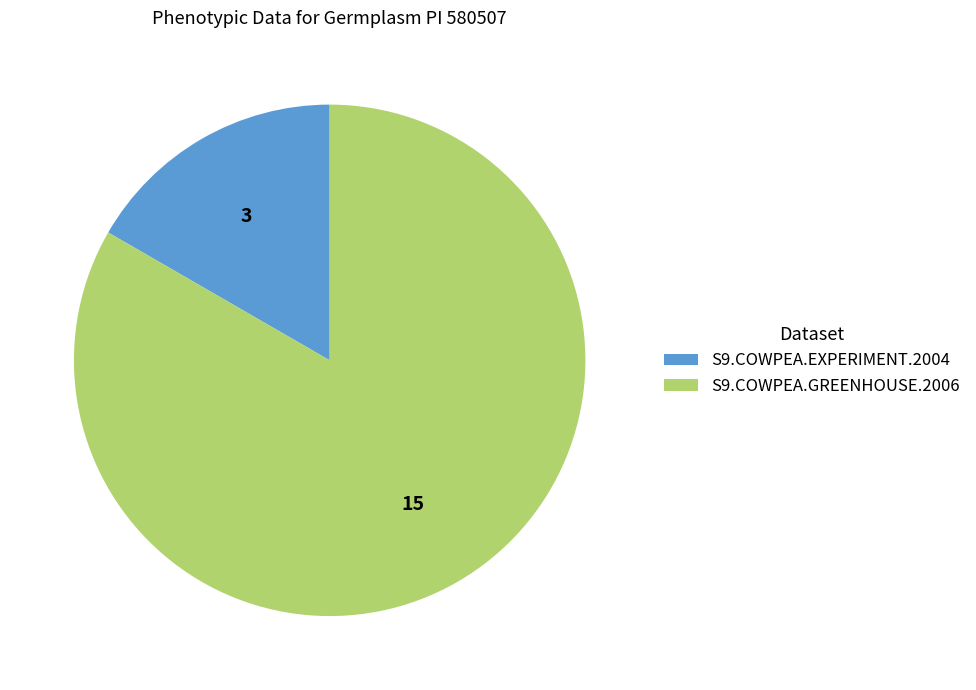

How many segments does this pie chart have?

2